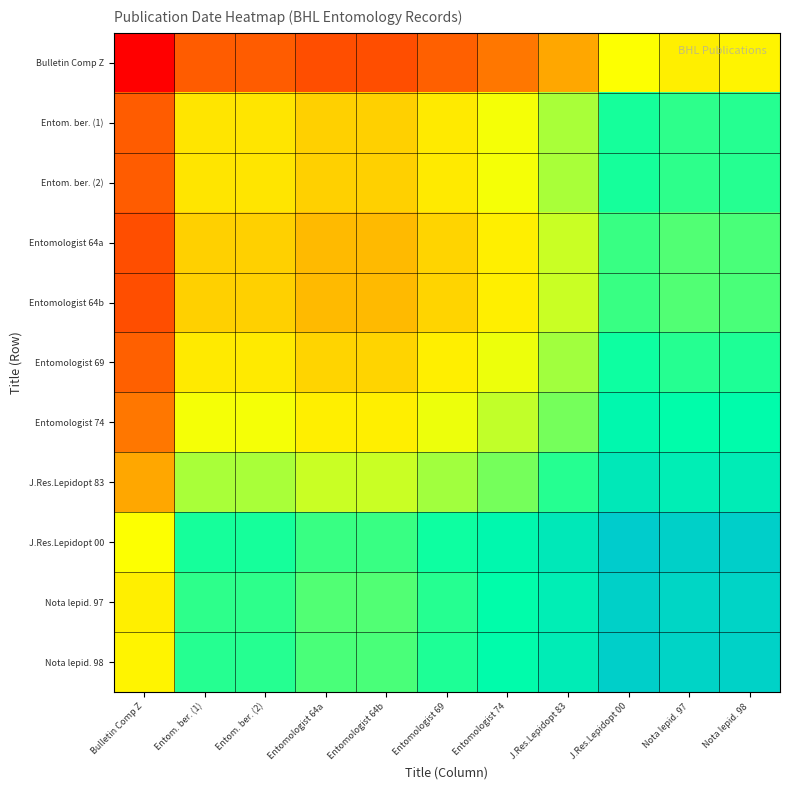

At how many categories does at least one series exceed 1979?

10